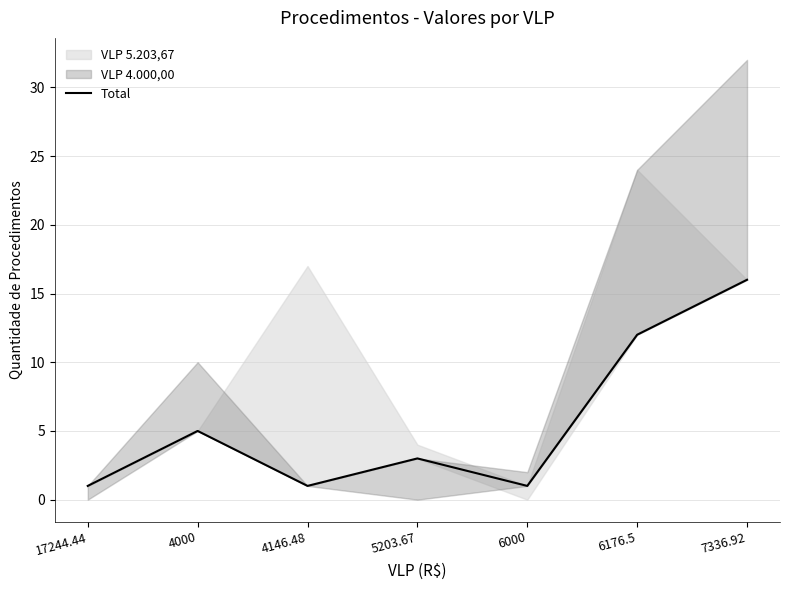

What is the sum of the values at 6000 and 4146.48?

2